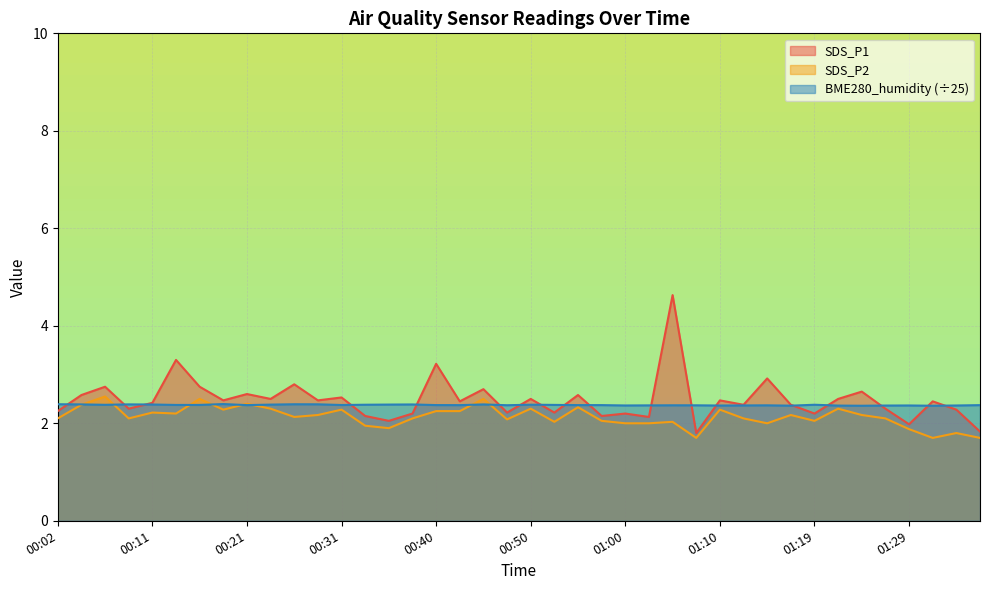

What position from the left is 00:50?

21